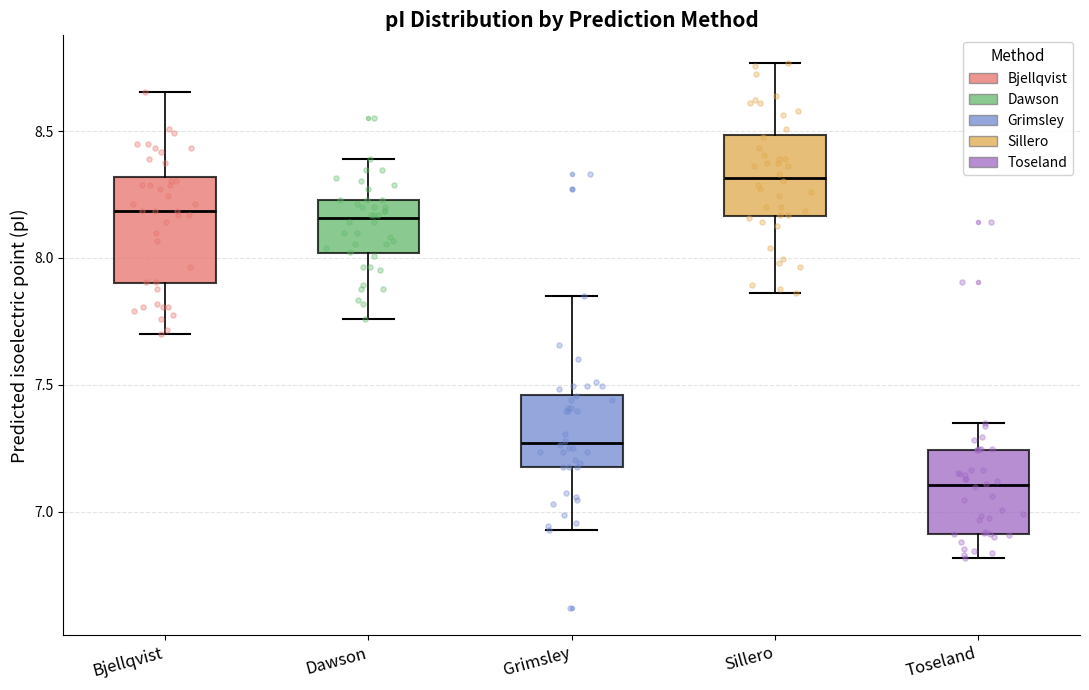

Which box has the highest median line?

Sillero